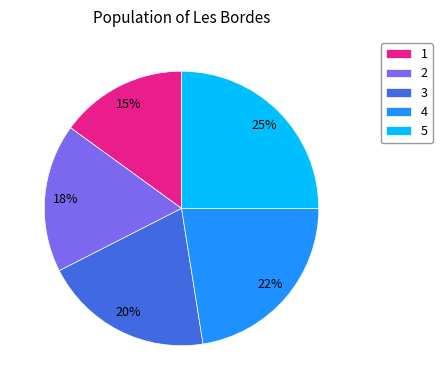

Combined, do 3 and 4 account for over 50%?

No